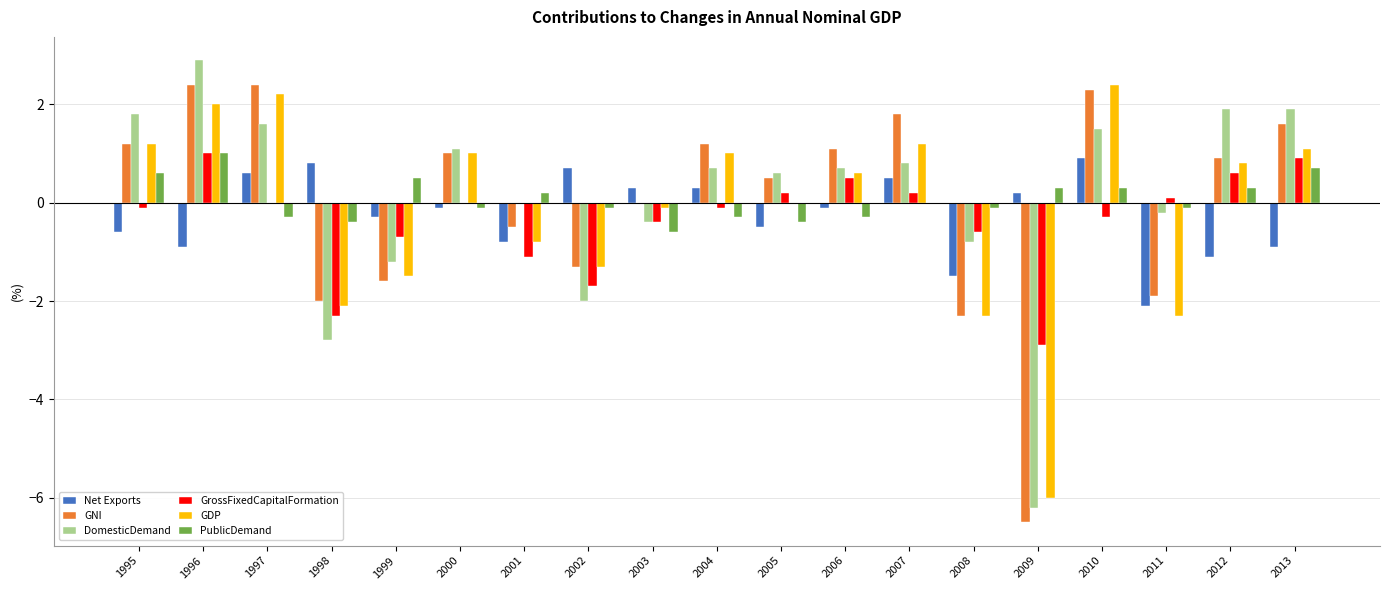

At which category does the chart reach its peak across all series?

1996